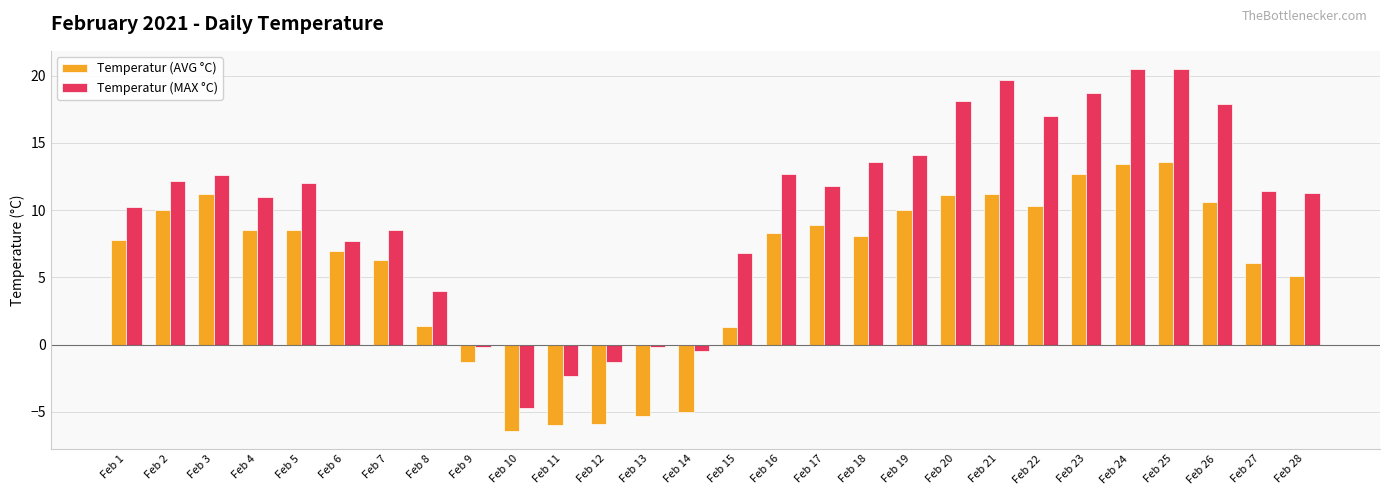

What is the difference between the Temperatur (AVG °C) values at Feb 16 and Feb 4?

0.2